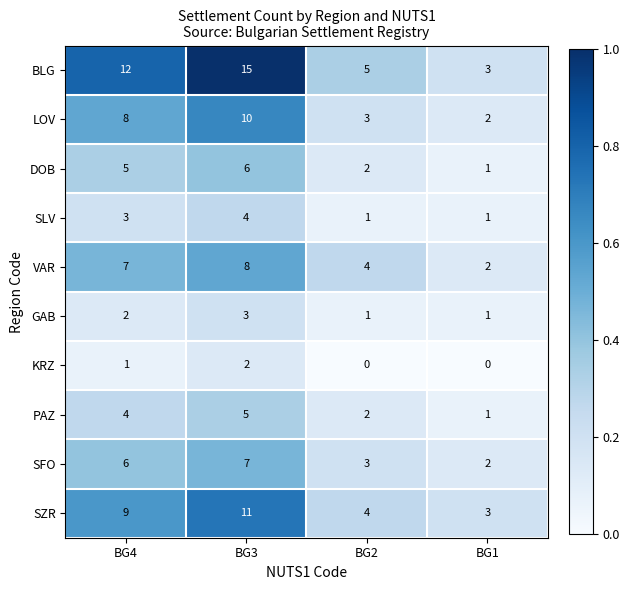

Which series has the widest spread of values?

BLG